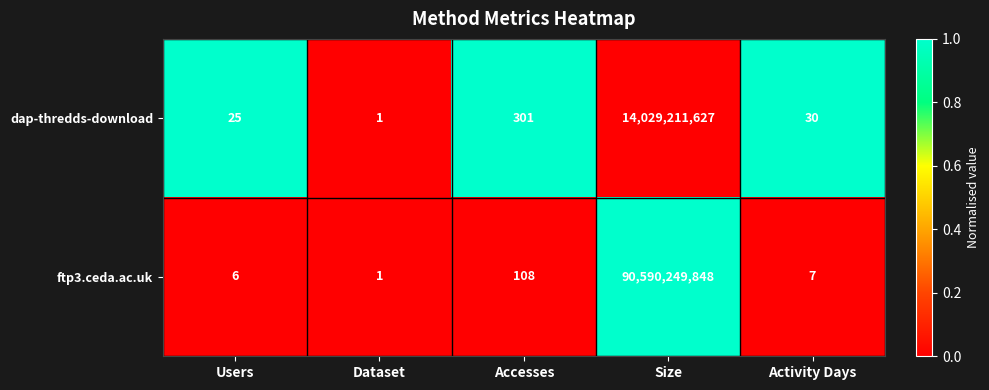

What is the average value of the ftp3.ceda.ac.uk series?

18118049994